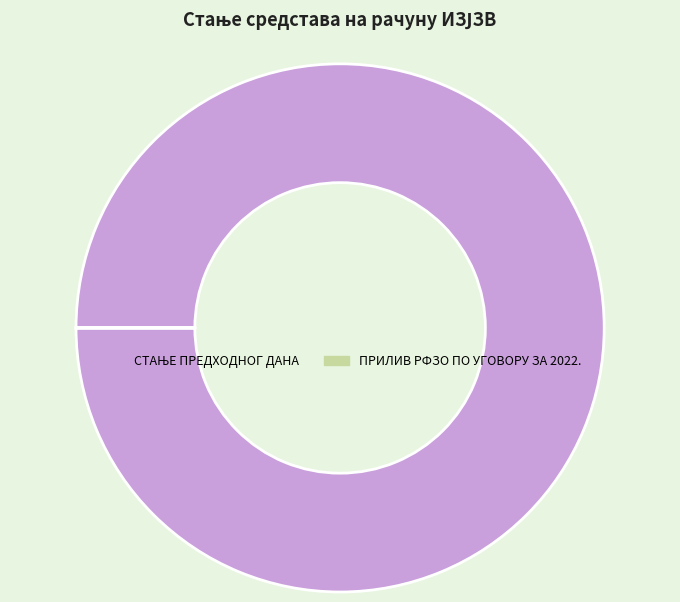

Is there any slice that represents more than half of the pie?

Yes